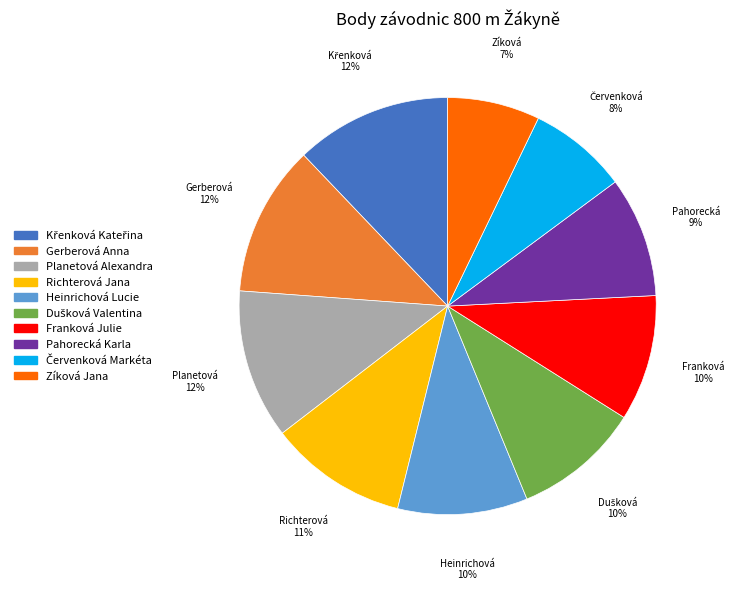

To the nearest percent, what is the average slice percentage?

10%